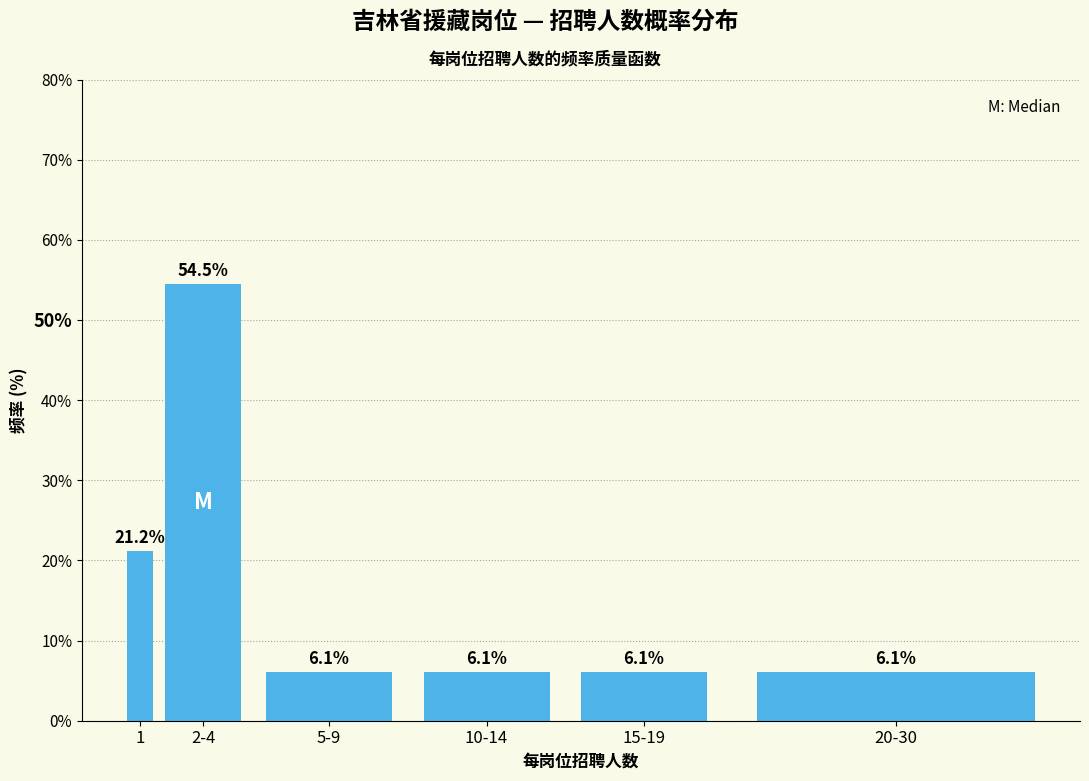

Reading right to left, list all the values displayed in this chart.

20-30=6.1	15-19=6.1	10-14=6.1	5-9=6.1	2-4=54.5	1=21.2